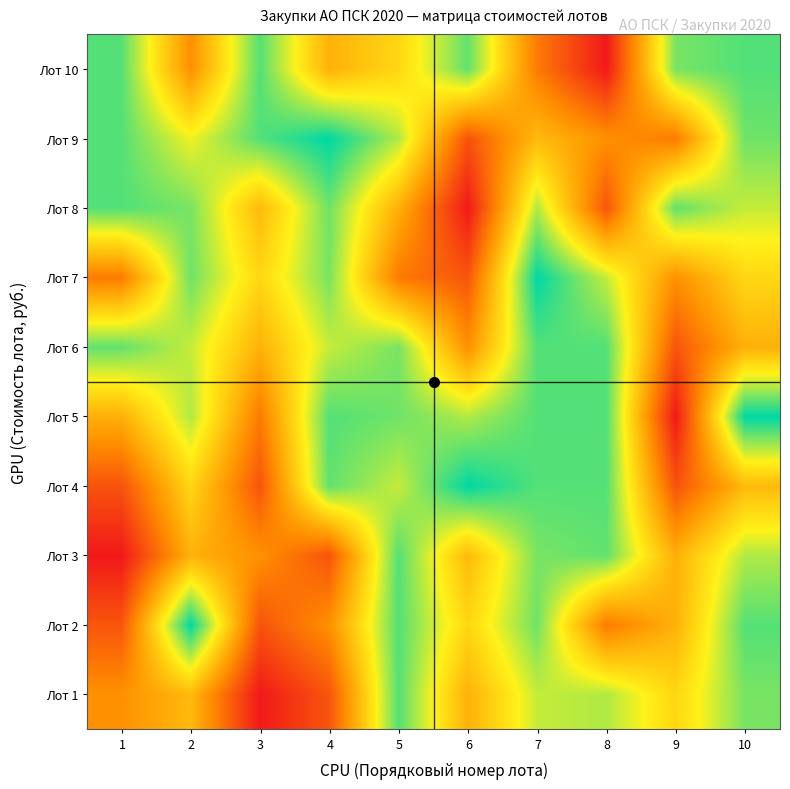

How many series are shown in this chart?

10